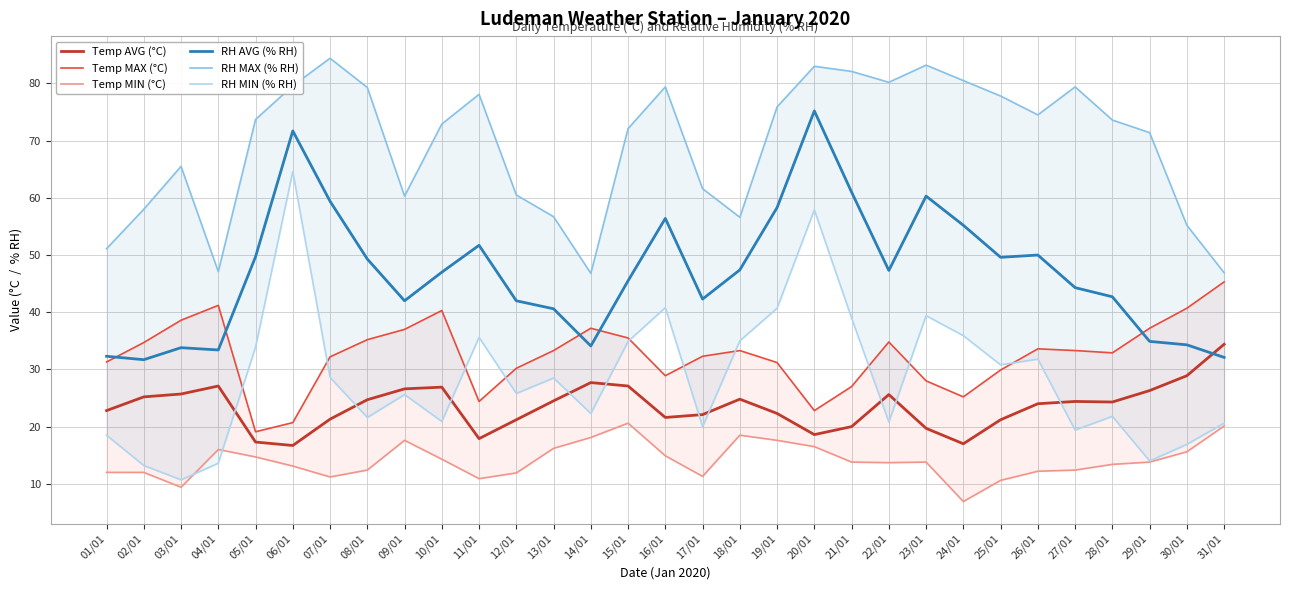

Where does the RH MIN (% RH) series first go above 25?

05/01